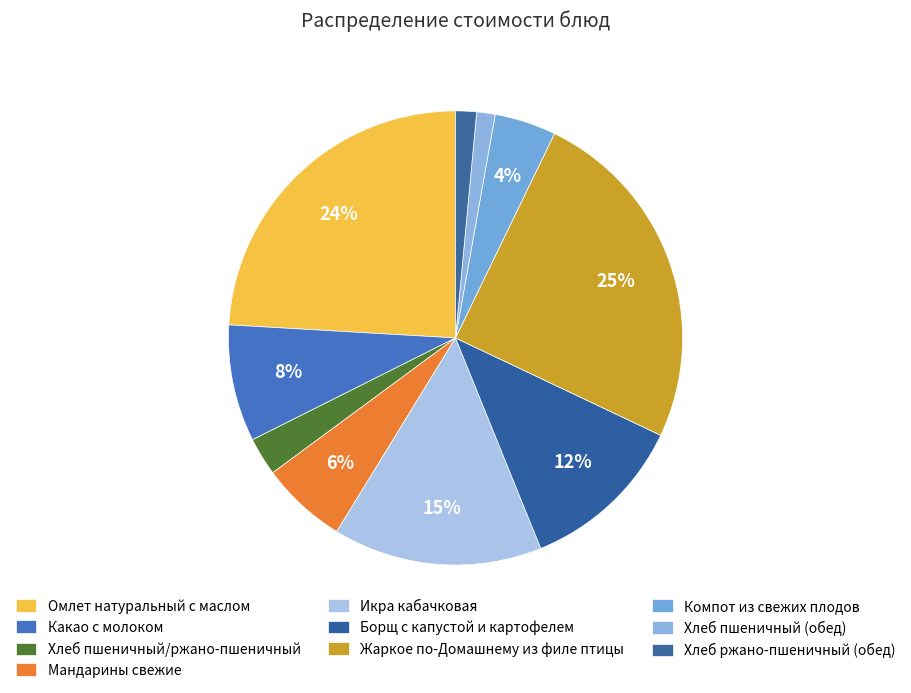

Between Хлеб ржано-пшеничный (обед) and Хлеб пшеничный (обед), which is larger?

Хлеб ржано-пшеничный (обед)